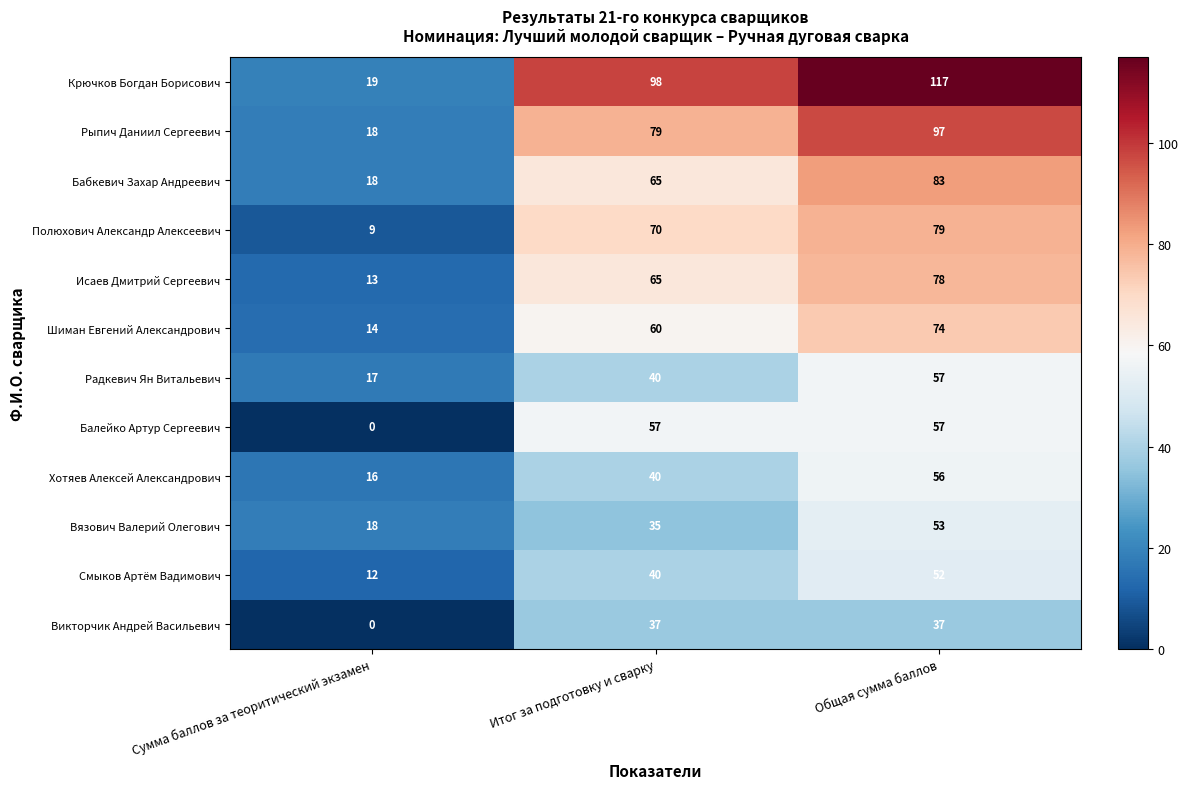

The Радкевич Ян Витальевич series shows 57 at Общая сумма баллов. True or false?

True